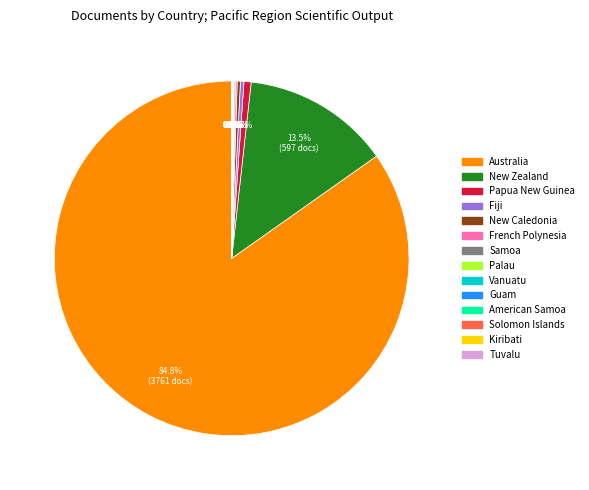

Is there a majority slice in this chart?

Yes